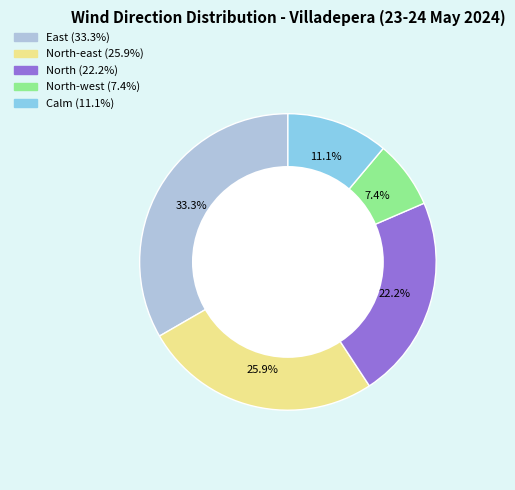

Does any single category account for the majority?

No